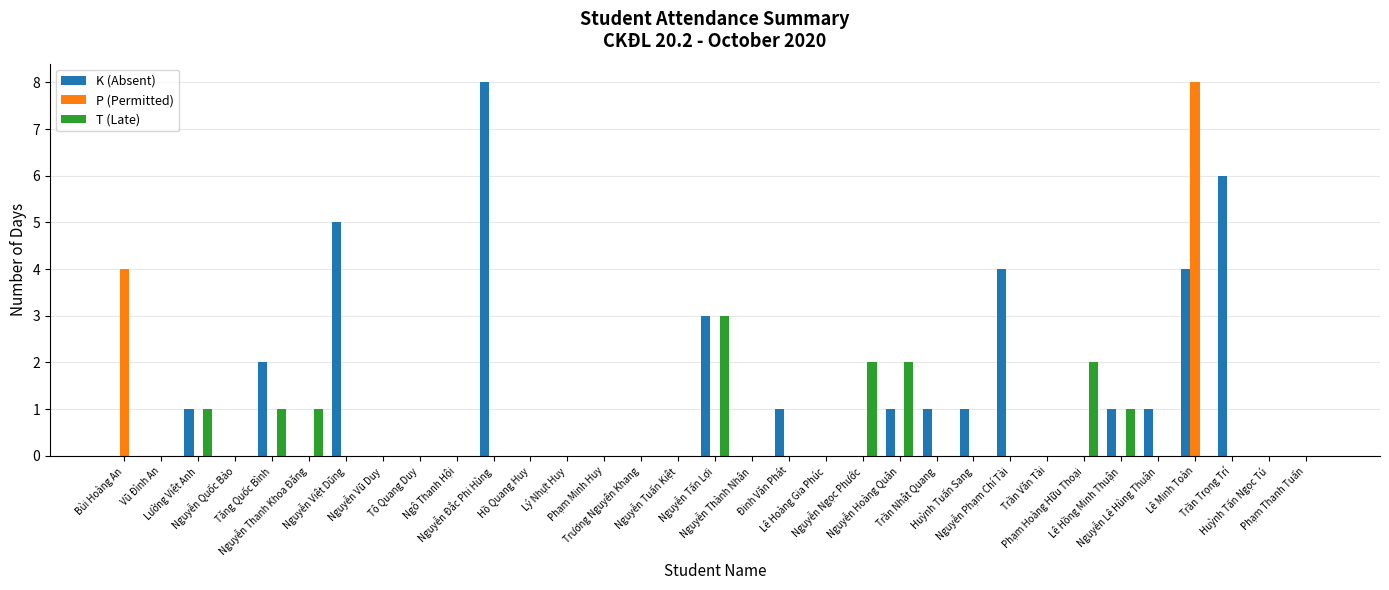

How many groups of bars are there?

33